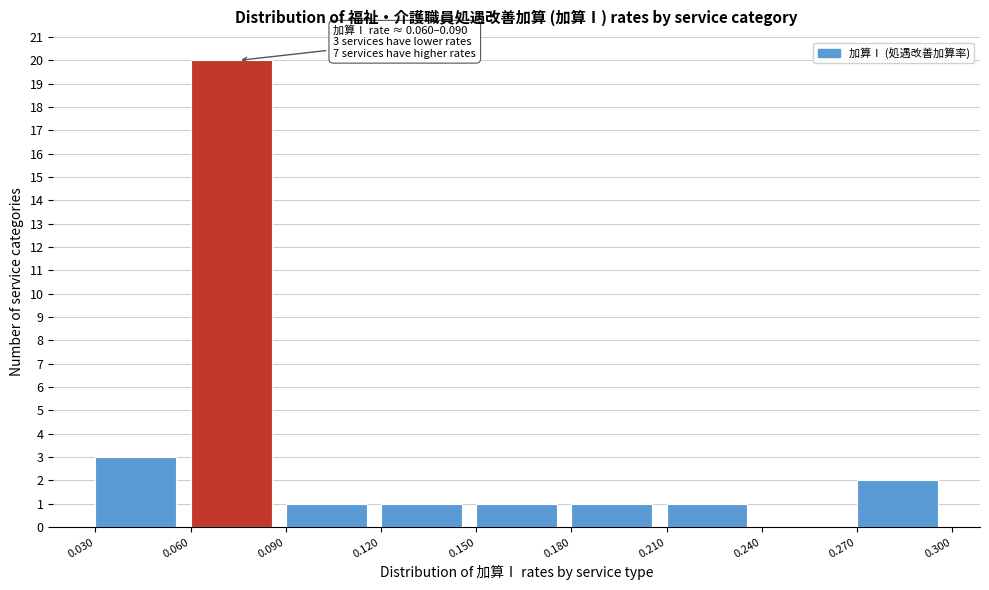

Which range on the x-axis has the tallest bar?

0.060 to 0.090